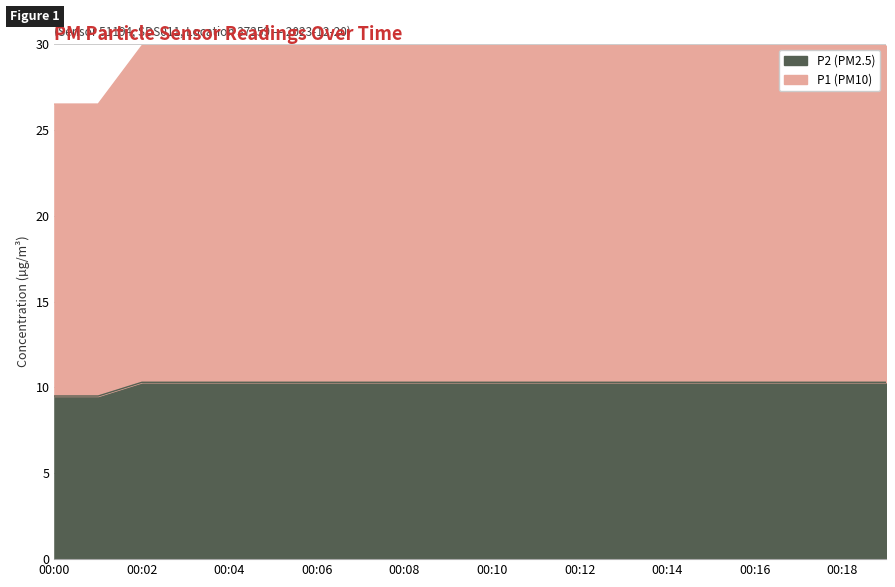

How many data points does each series have?

20